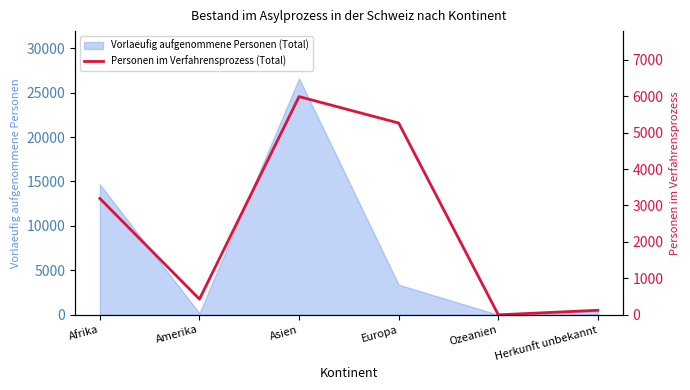

Between Herkunft unbekannt and Amerika, which is larger?

Amerika